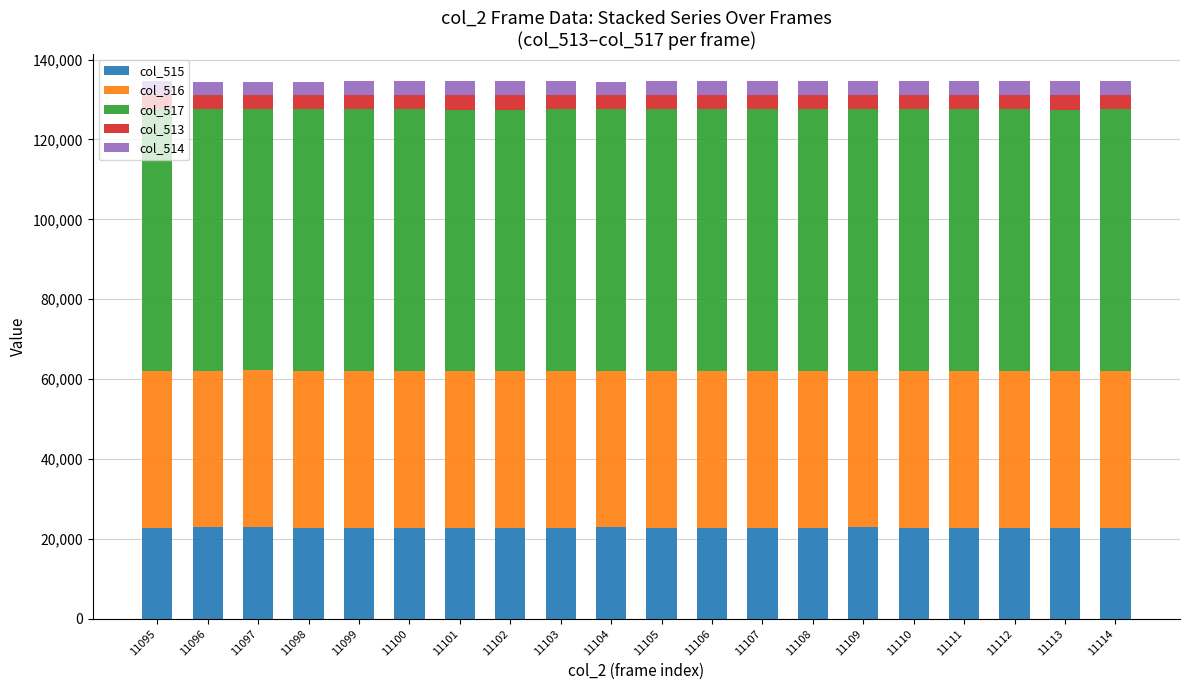

What is the total value across all series at 11111?

134607